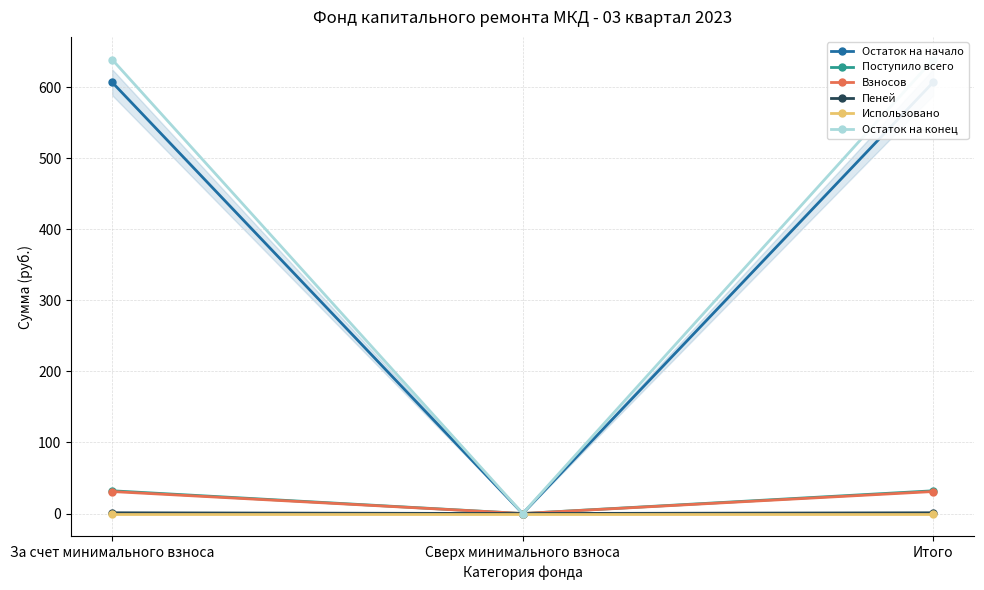

The Поступило всего series shows 55.1 at Итого. True or false?

False